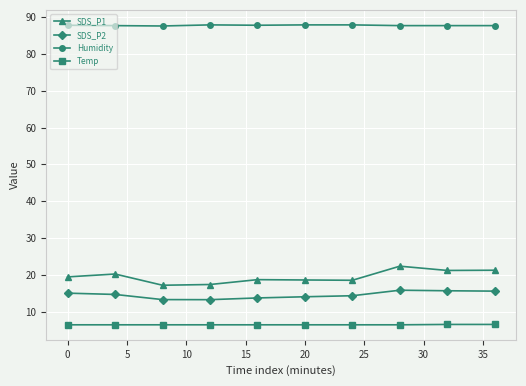

True or false: SDS_P2 and Temp intersect in this chart.

False